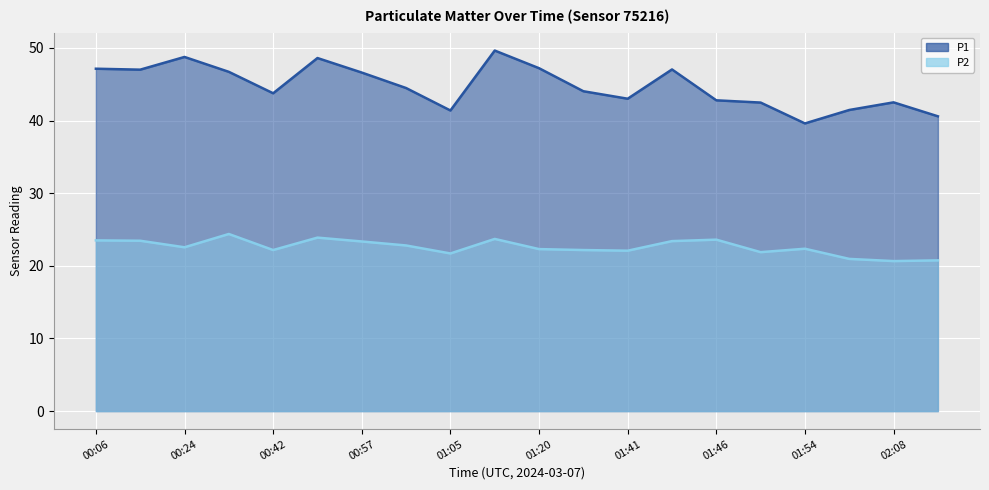

The value of P1 at 01:05 is 41.4. True or false?

True